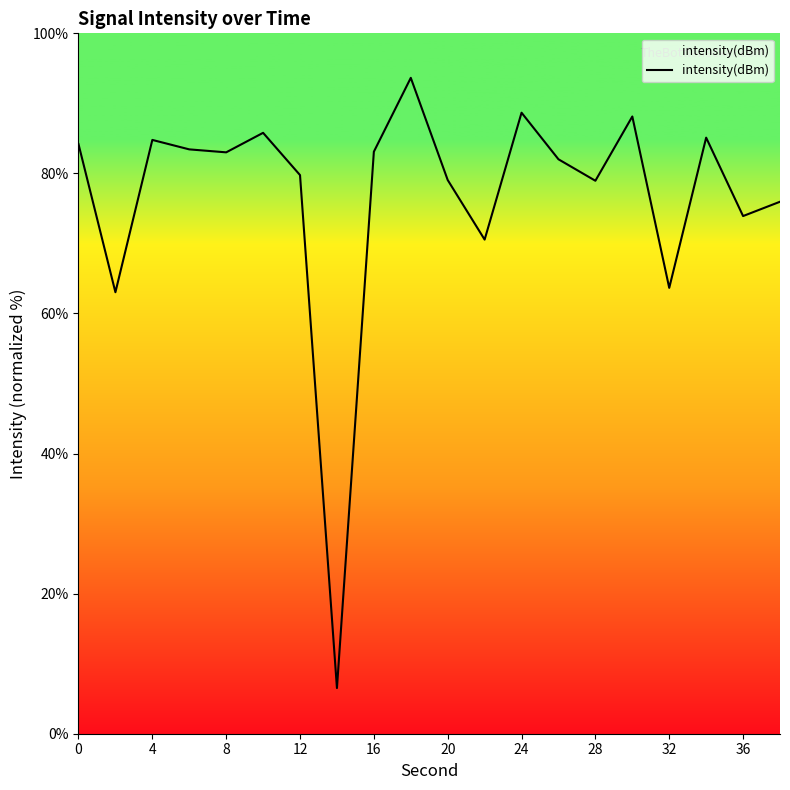

Count the number of values greater than 83.

10